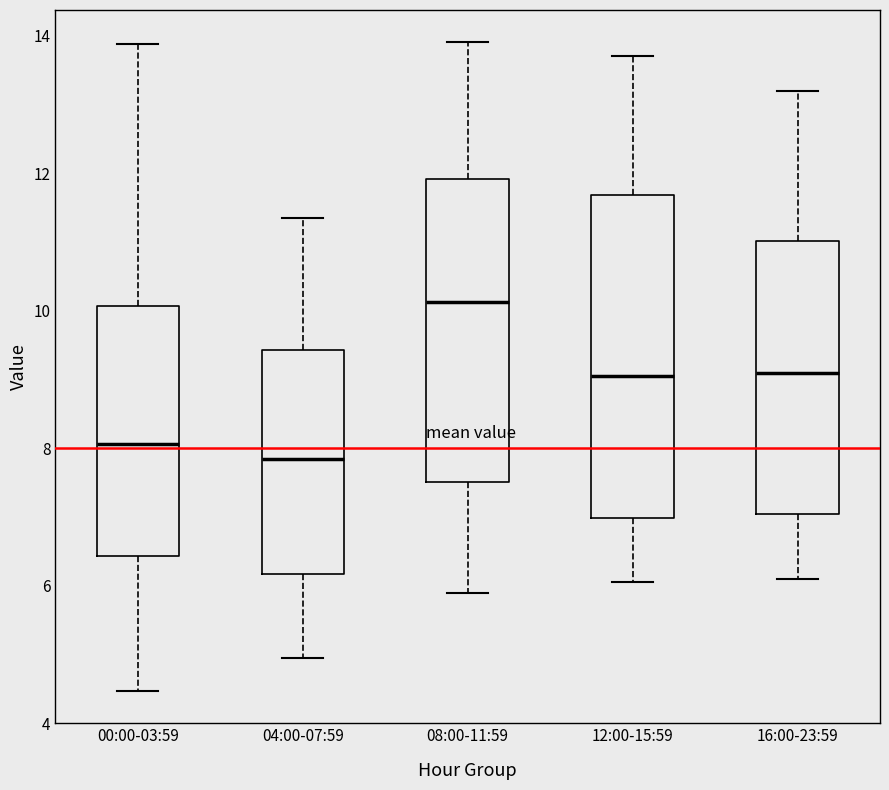

Reading left to right, read every box against the y-axis: the position of its median line, the range the box covers, and the ends of its whiskers. The values are not printed on the chart, so give them approximately, as read against the axis.

00:00-03:59: median 8.0, box 6.4 to 10.0, whiskers 4.4 to 13.8
04:00-07:59: median 7.8, box 6.2 to 9.4, whiskers 5.0 to 11.4
08:00-11:59: median 10.2, box 7.6 to 12.0, whiskers 6.0 to 14.0
12:00-15:59: median 9.0, box 7.0 to 11.6, whiskers 6.0 to 13.8
16:00-23:59: median 9.2, box 7.0 to 11.0, whiskers 6.2 to 13.2